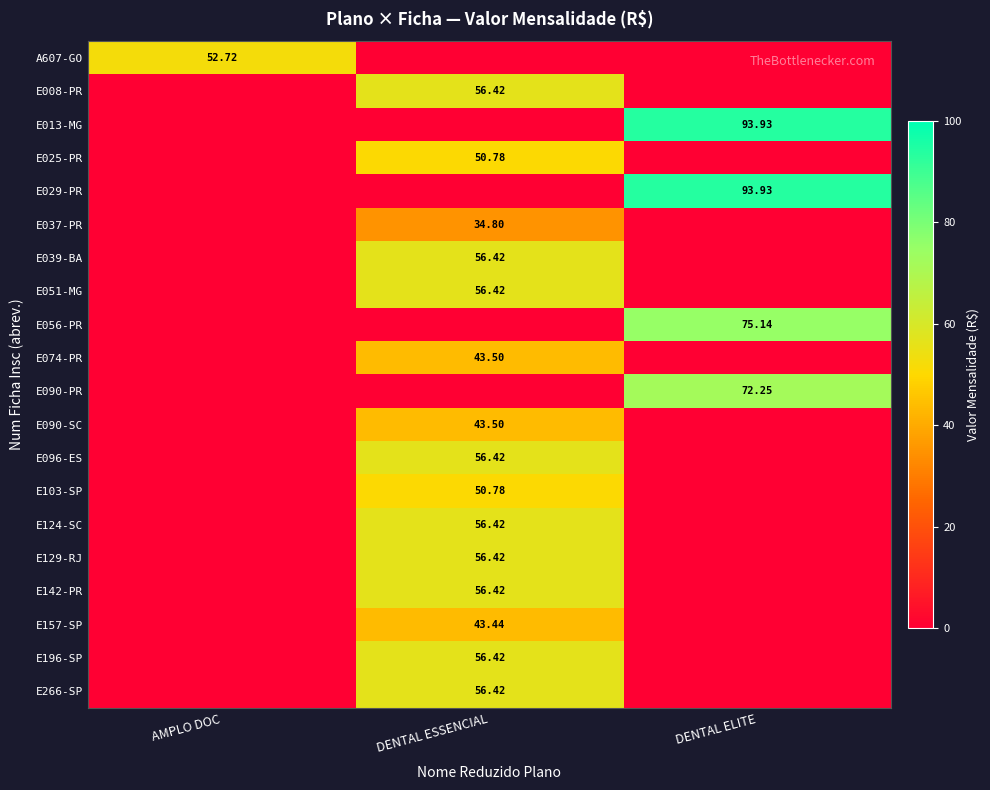

Rank the categories by E124-SC value from lowest to highest.

AMPLO DOC, DENTAL ELITE, DENTAL ESSENCIAL